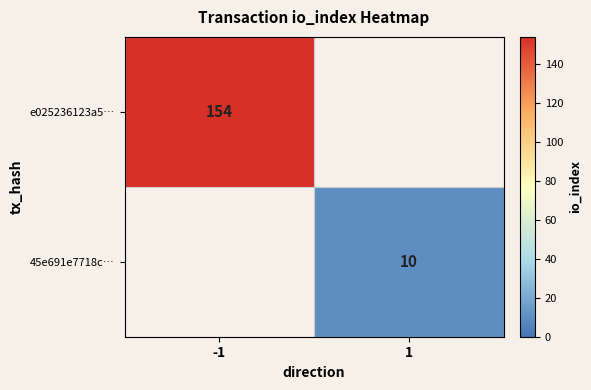

Is it true that e025236123a5… equals 219 at -1?

False